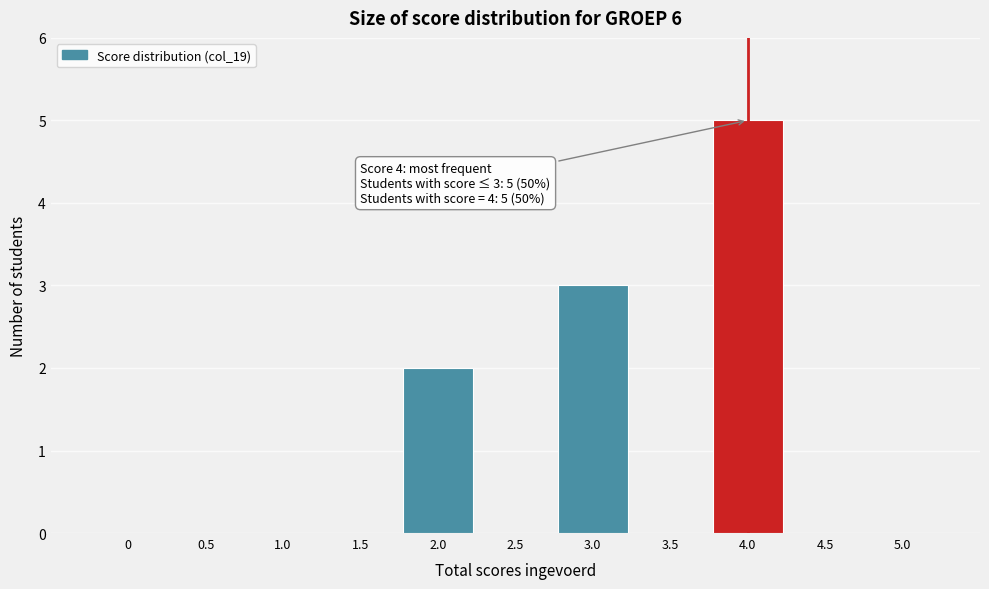

Which range on the x-axis has the tallest bar?

3.75 to 4.25